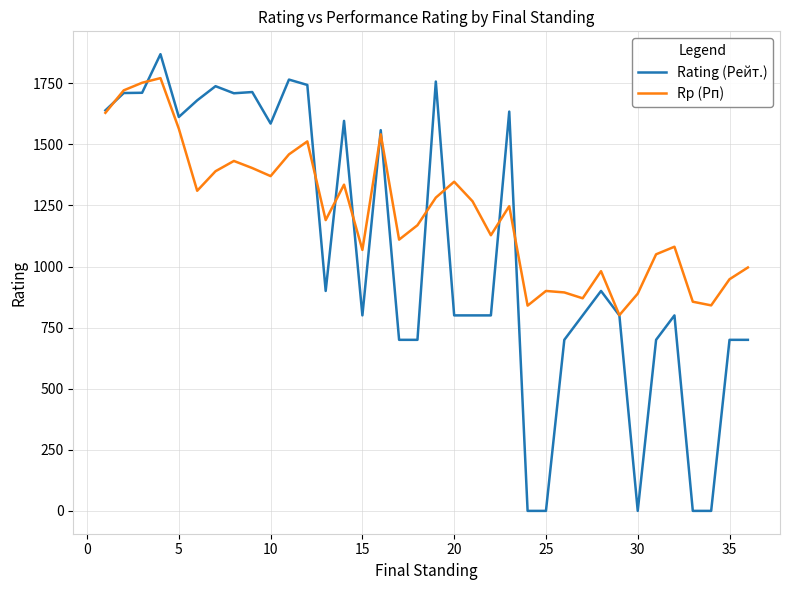

Which series has the largest total across all categories?

Rp (Рп)